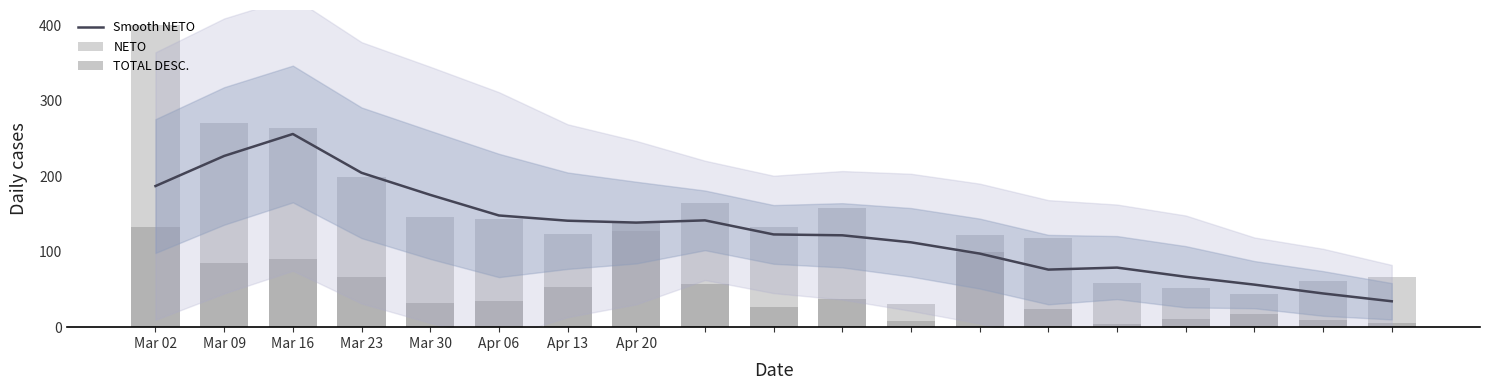

What is the minimum value for Smooth NETO?

34.3